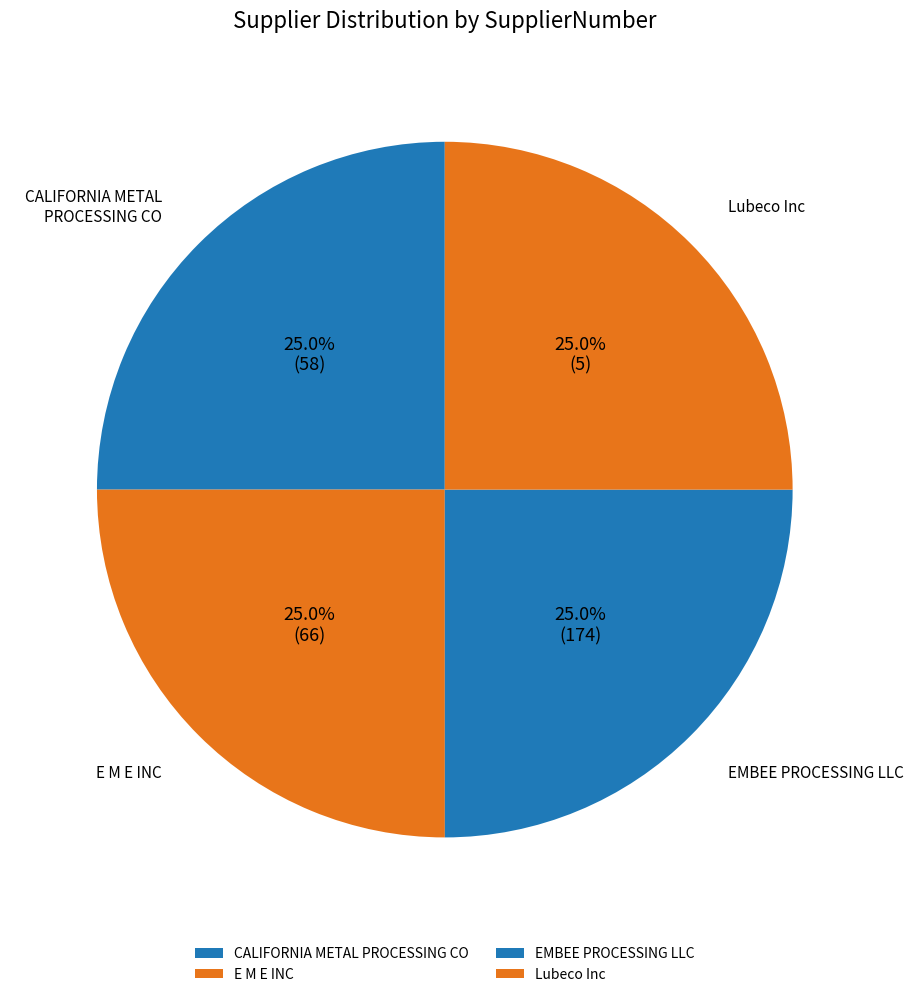

What portion of the pie excludes E M E INC?

75.0%